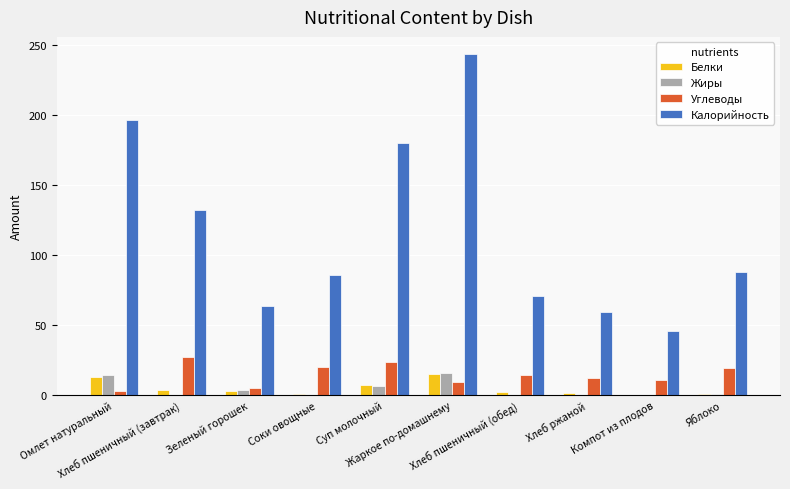

Are the bars grouped side by side (vs. stacked)?

Yes